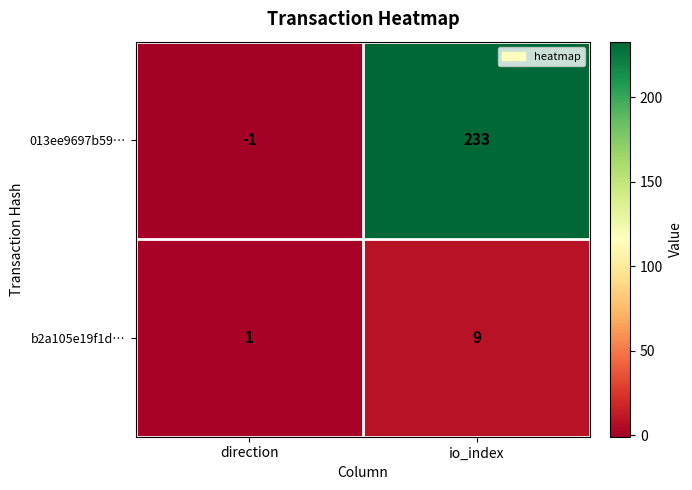

At io_index, list the series in order from smallest to largest.

b2a105e19f1d…, 013ee9697b59…